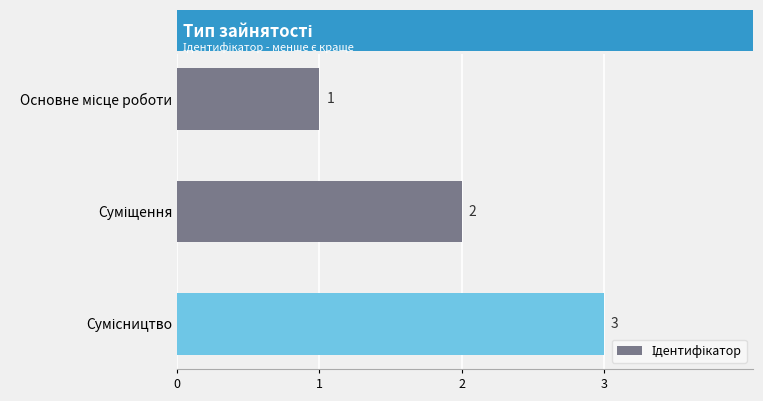

What is the greatest value displayed?

3